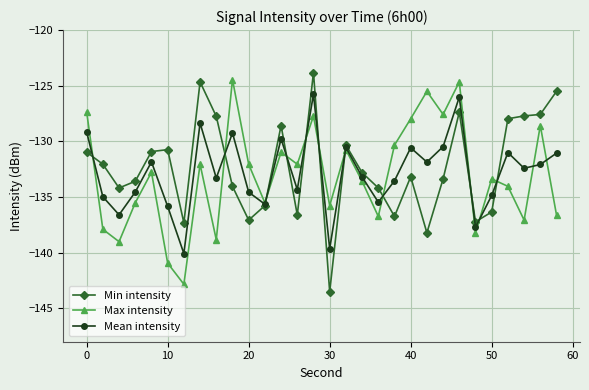

What is the minimum value shown in the chart?

-143.5